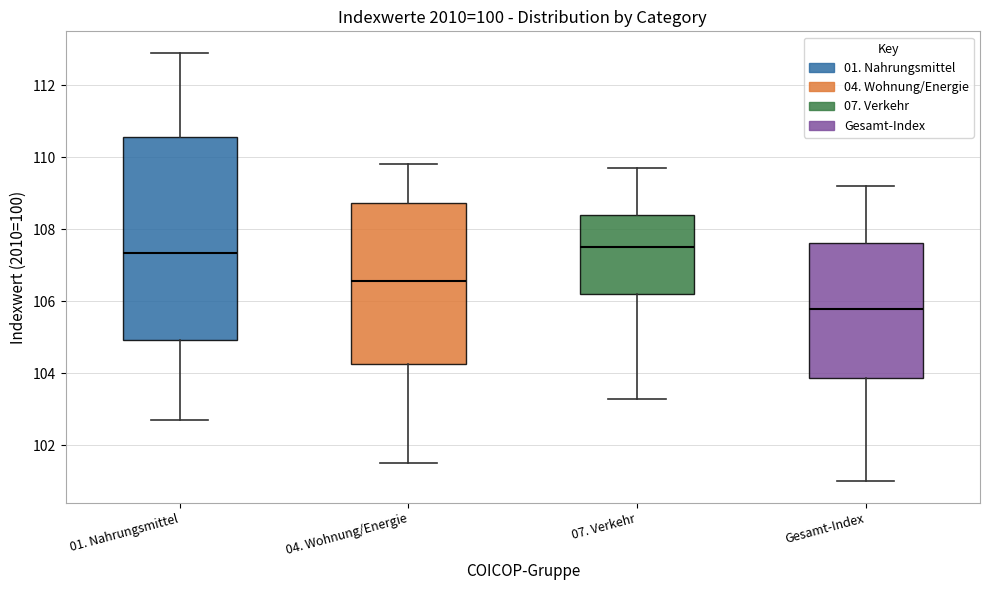

Reading left to right, transcribe this box plot: for each box, give where its median line is, the range the box spans, and where its two whiskers end, as read against the y-axis. The values are not printed on the chart, so give them approximately, as read against the axis.

01. Nahrungsmittel: median 107.4, box 105.0 to 110.6, whiskers 102.8 to 113.0
04. Wohnung/Energie: median 106.6, box 104.2 to 108.8, whiskers 101.6 to 109.8
07. Verkehr: median 107.6, box 106.2 to 108.4, whiskers 103.4 to 109.8
Gesamt-Index: median 105.8, box 103.8 to 107.6, whiskers 101.0 to 109.2